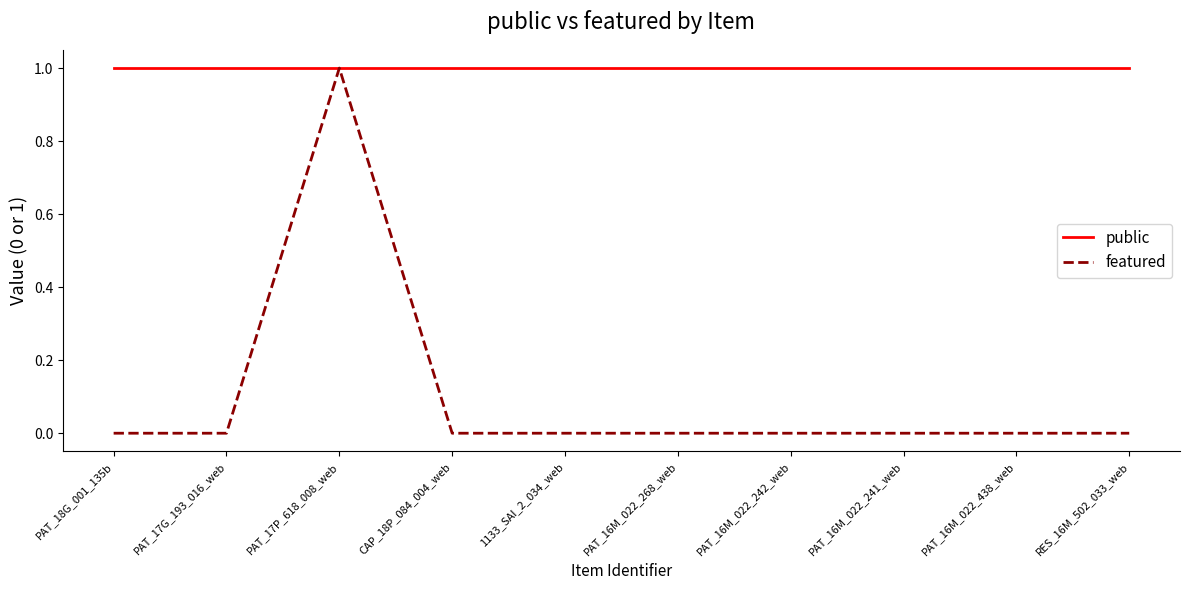

What value does the public series have at PAT_18G_001_135b?

1